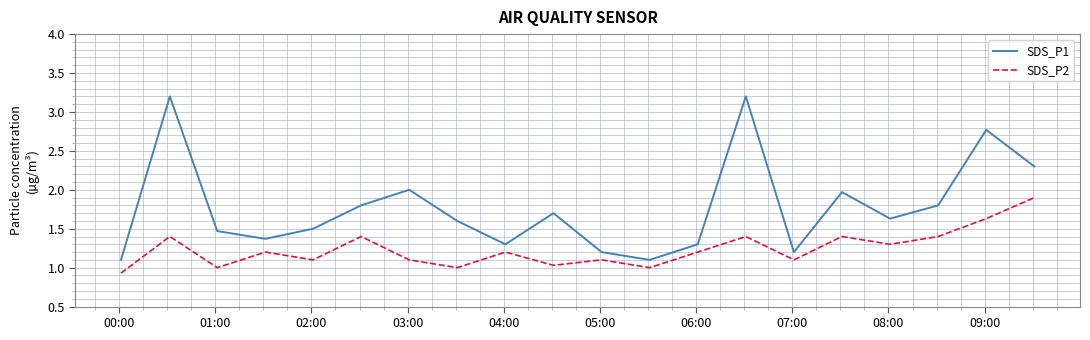

True or false: SDS_P1 and SDS_P2 intersect in this chart.

False